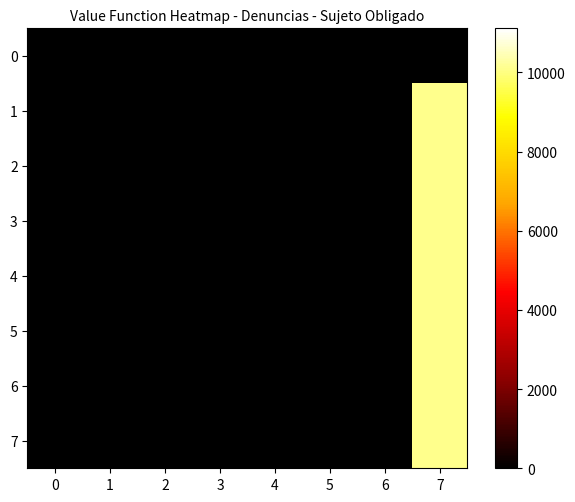

List the series in order of their peak value, highest first.

1, 2, 3, 4, 5, 6, 7, 0